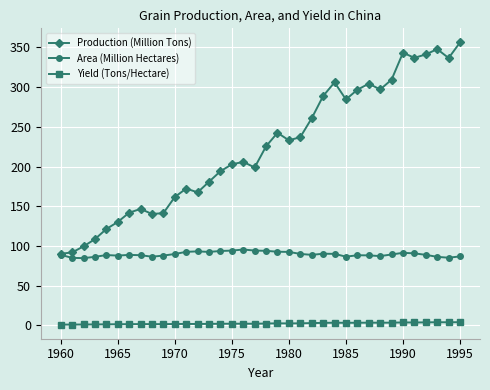

True or false: Area (Million Hectares) and Yield (Tons/Hectare) intersect in this chart.

False